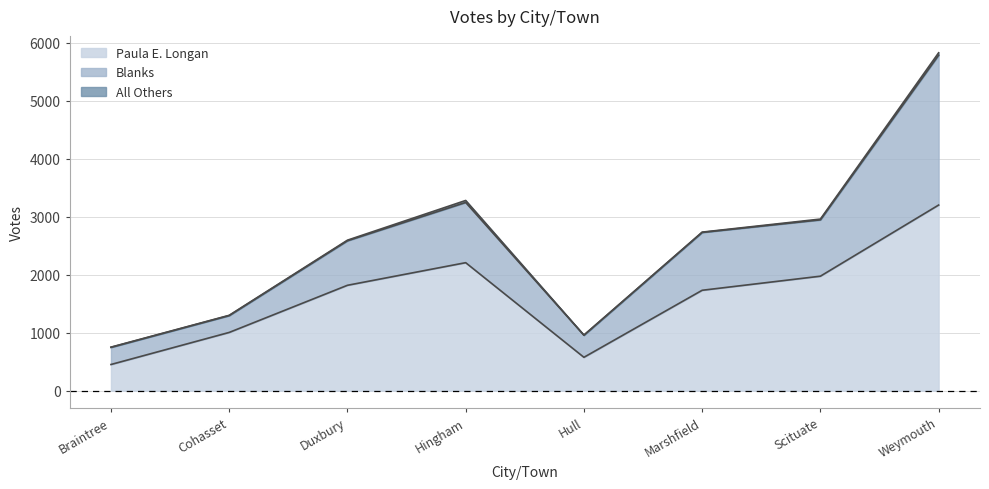

True or false: Paula E. Longan and Blanks intersect in this chart.

False